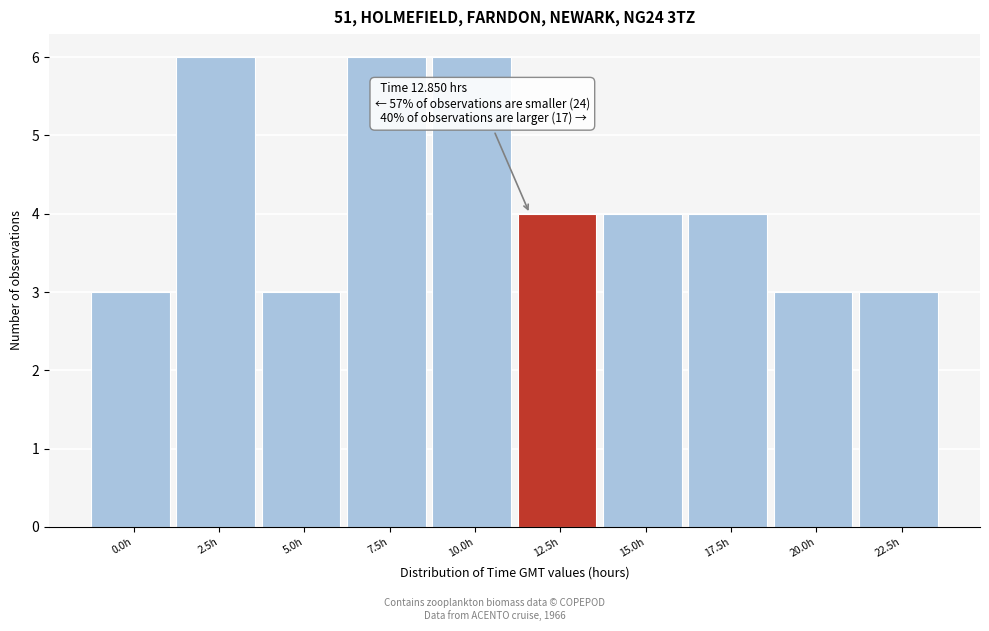

Reading left to right, extract all data points from this chart.

0.0h=3	2.5h=6	5.0h=3	7.5h=6	10.0h=6	12.5h=4	15.0h=4	17.5h=4	20.0h=3	22.5h=3